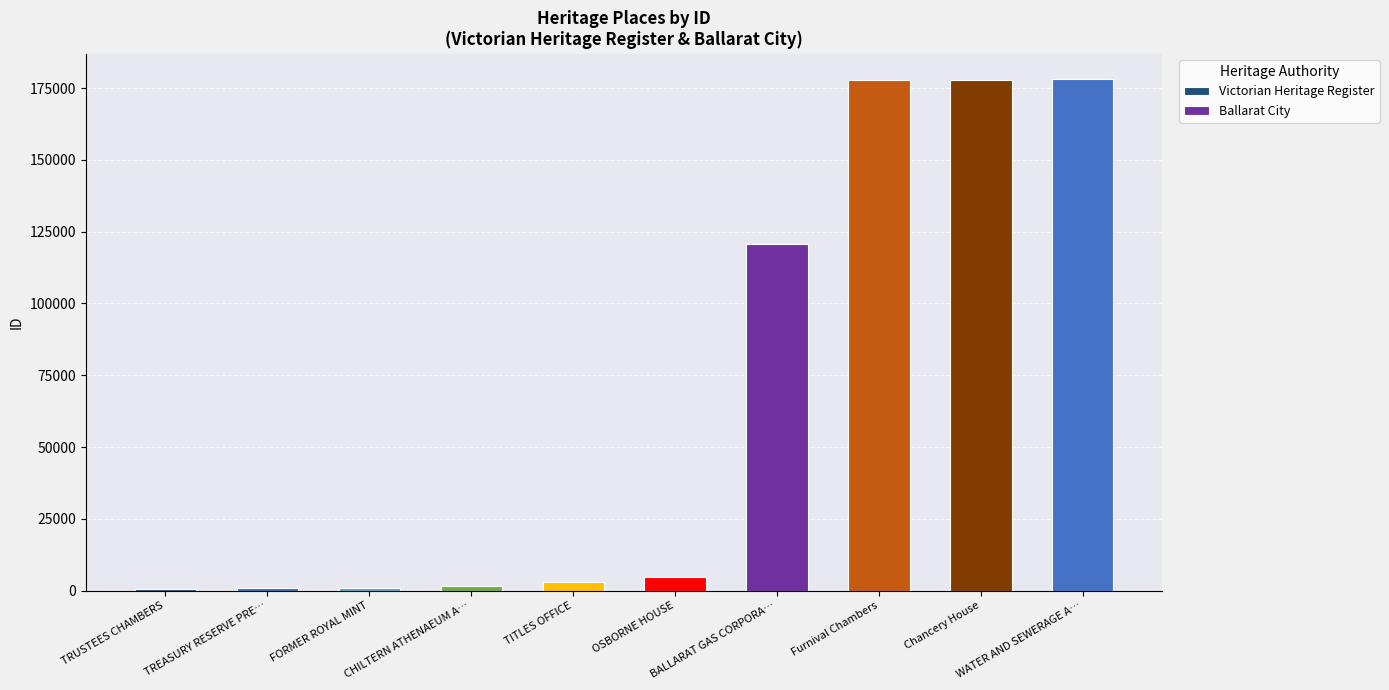

What is the average value?

66591